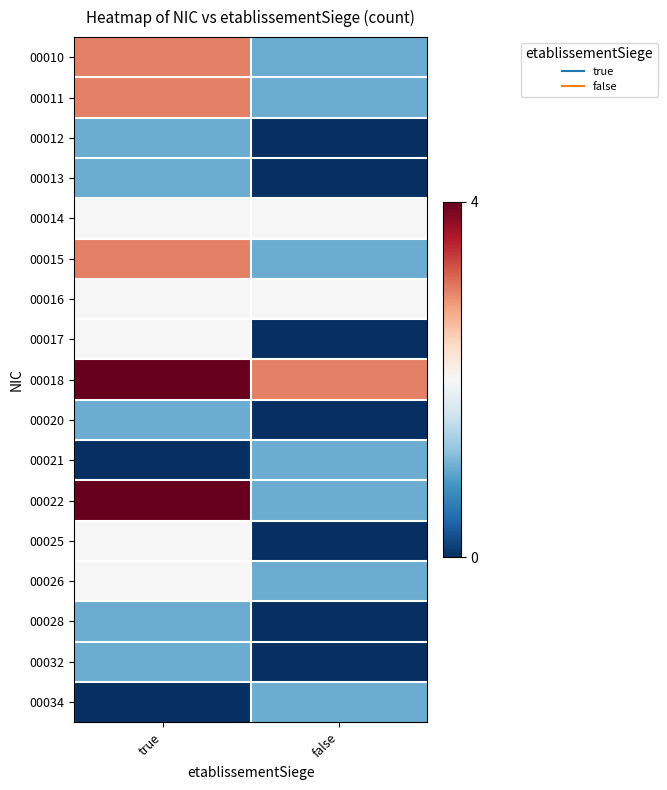

At which category does the chart reach its minimum across all series?

false